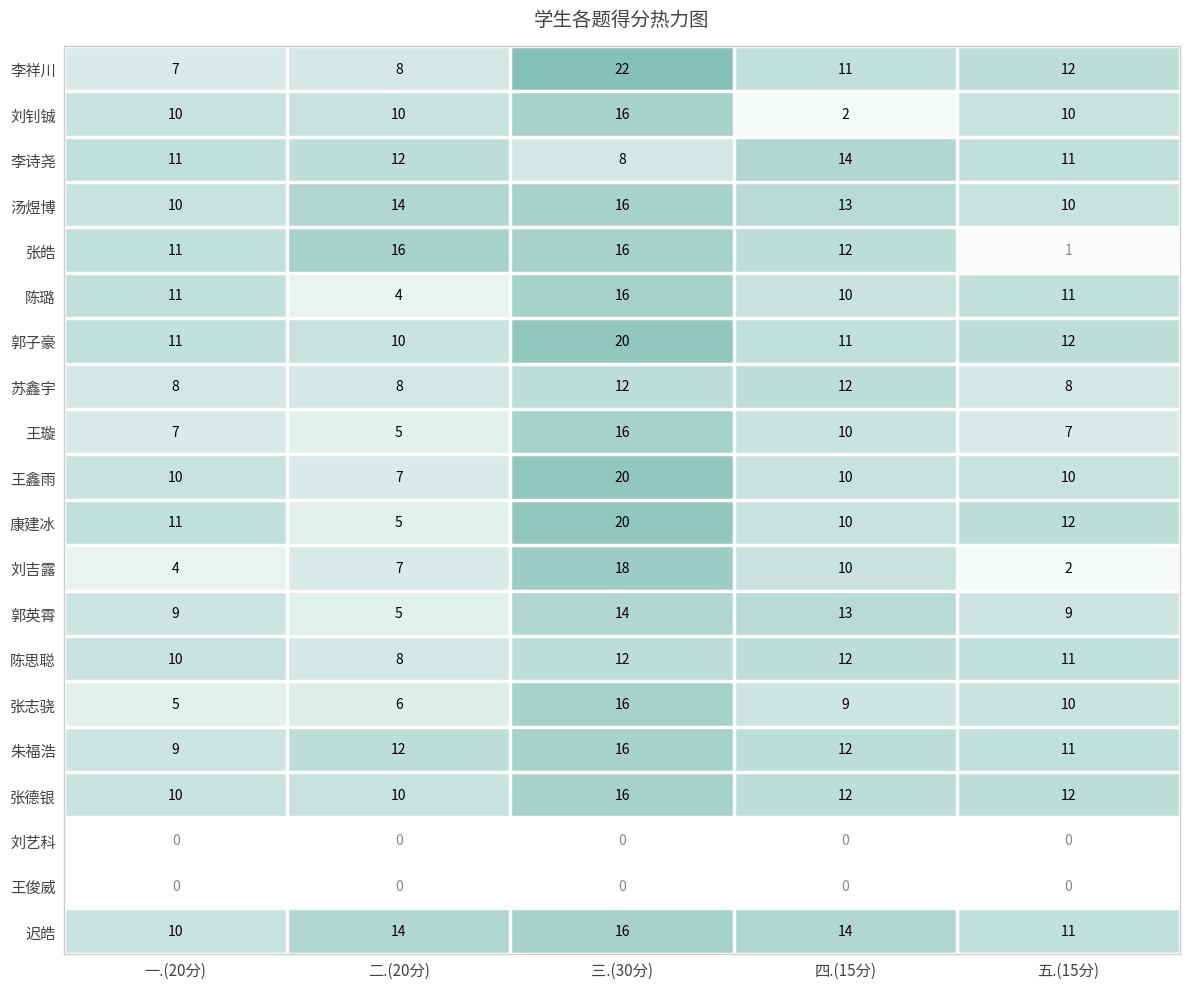

What is the lowest value of the 朱福浩 series?

9